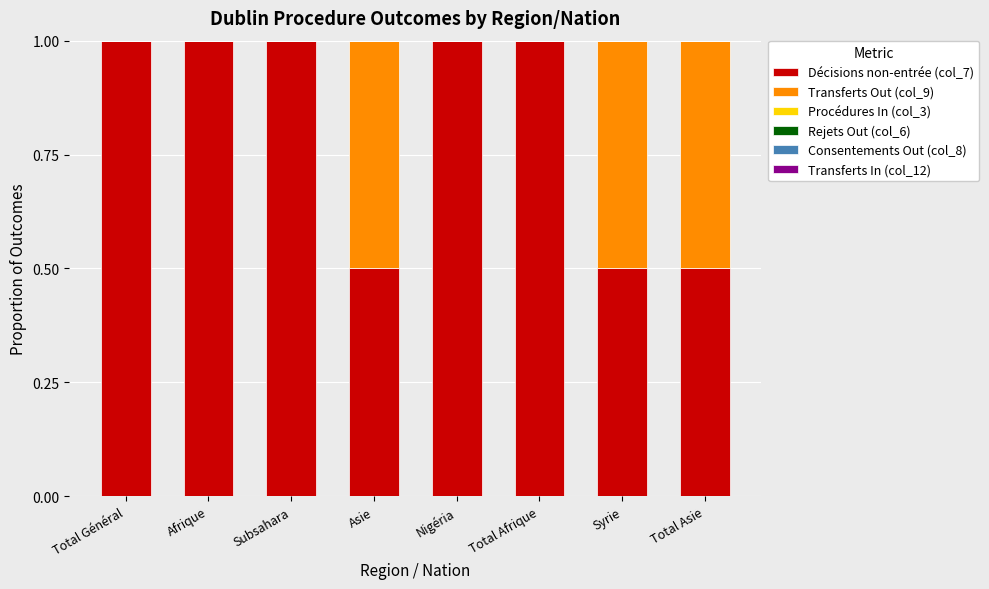

True or false: Décisions non-entrée (col_7) has a value of 0.9 at Total Asie.

False